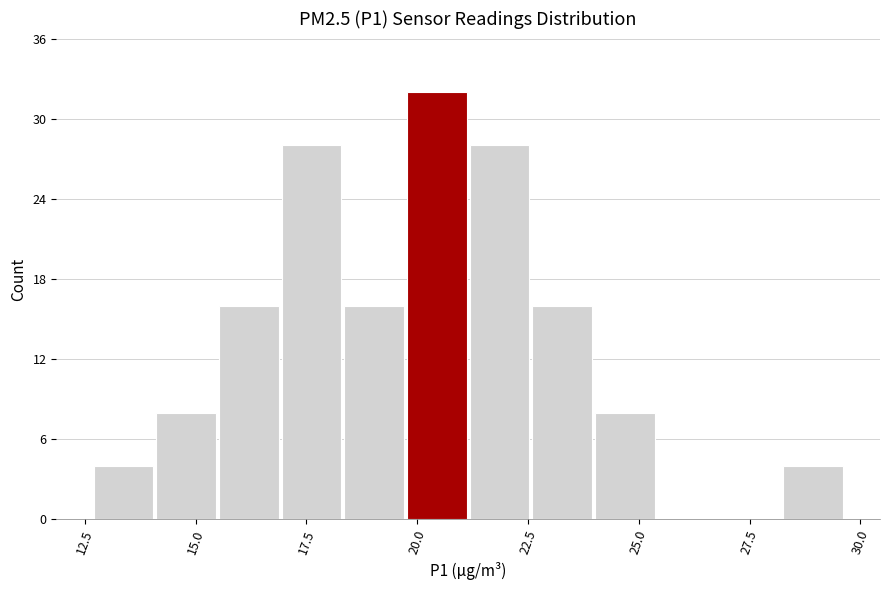

Read against the x-axis, roughly where is the centre of the tallest bar?

20.5